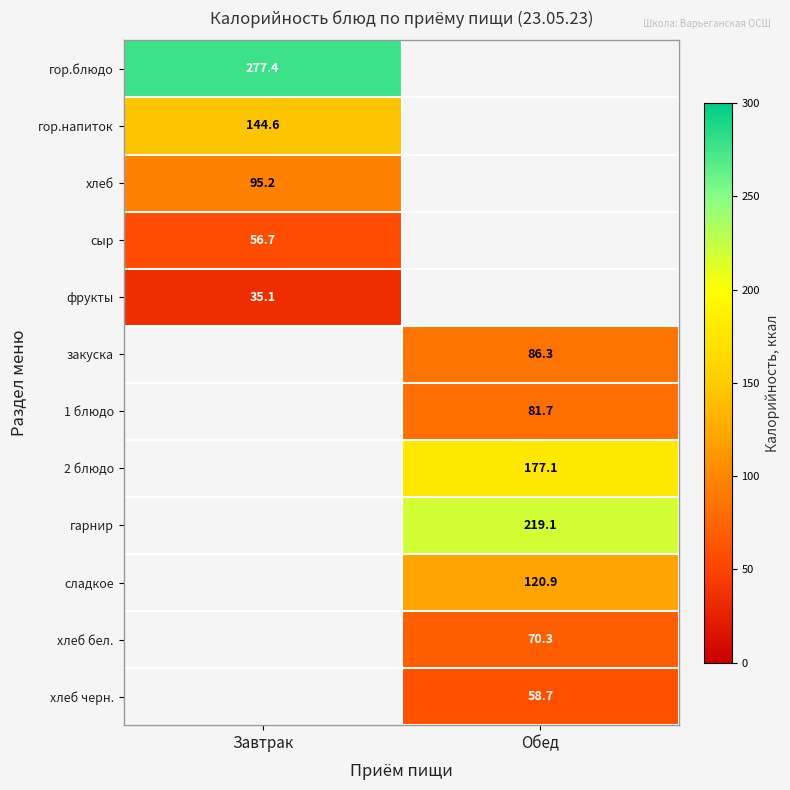

True or false: гарнир has a value of 63.8 at Обед.

False